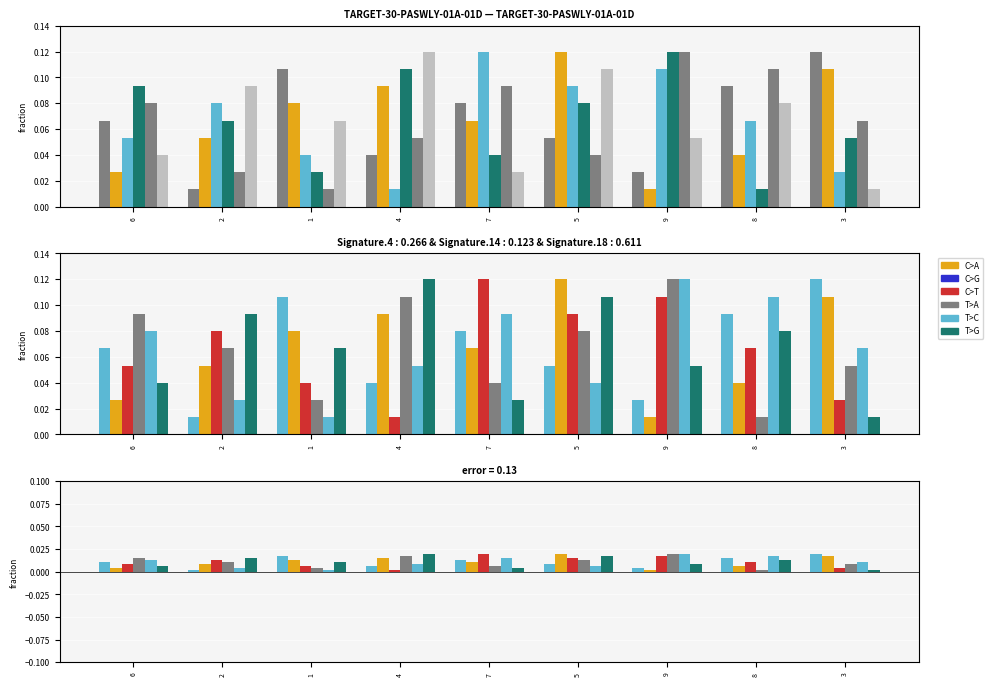

The value of C>A at 3 is 0.0. True or false?

False